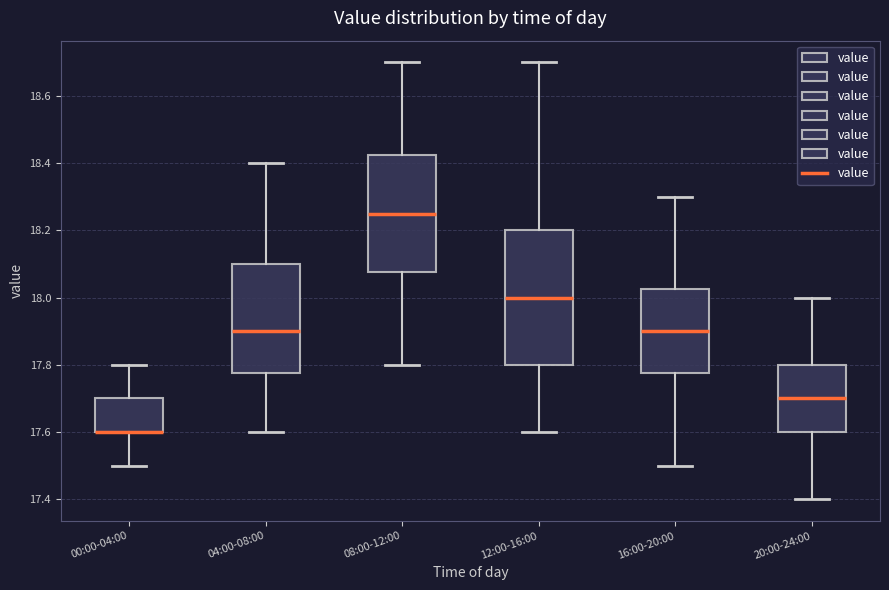

Reading left to right, read every box against the y-axis: the position of its median line, the range the box covers, and the ends of its whiskers. The values are not printed on the chart, so give them approximately, as read against the axis.

00:00-04:00: median 17.60 (drawn on the box's lower edge), box 17.60 to 17.70, whiskers 17.50 to 17.80
04:00-08:00: median 17.90, box 17.78 to 18.10, whiskers 17.60 to 18.40
08:00-12:00: median 18.26, box 18.08 to 18.42, whiskers 17.80 to 18.70
12:00-16:00: median 18.00, box 17.80 to 18.20, whiskers 17.60 to 18.70
16:00-20:00: median 17.90, box 17.78 to 18.02, whiskers 17.50 to 18.30
20:00-24:00: median 17.70, box 17.60 to 17.80, whiskers 17.40 to 18.00